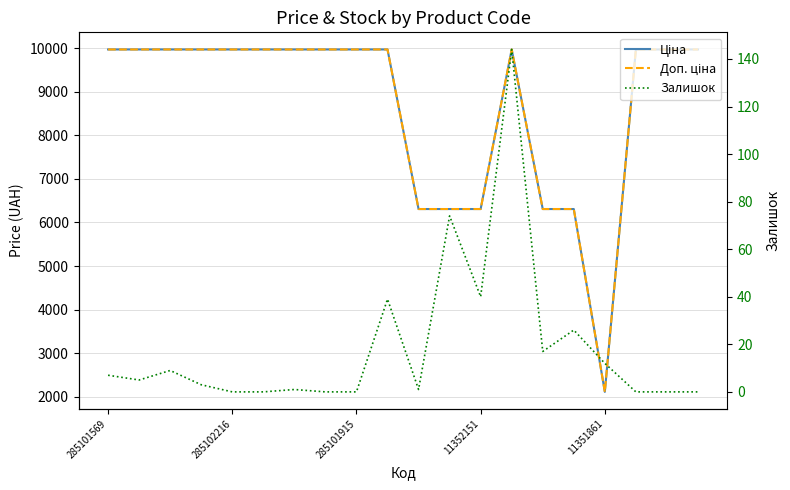

How many data points in Ціна are less than 9974?

6